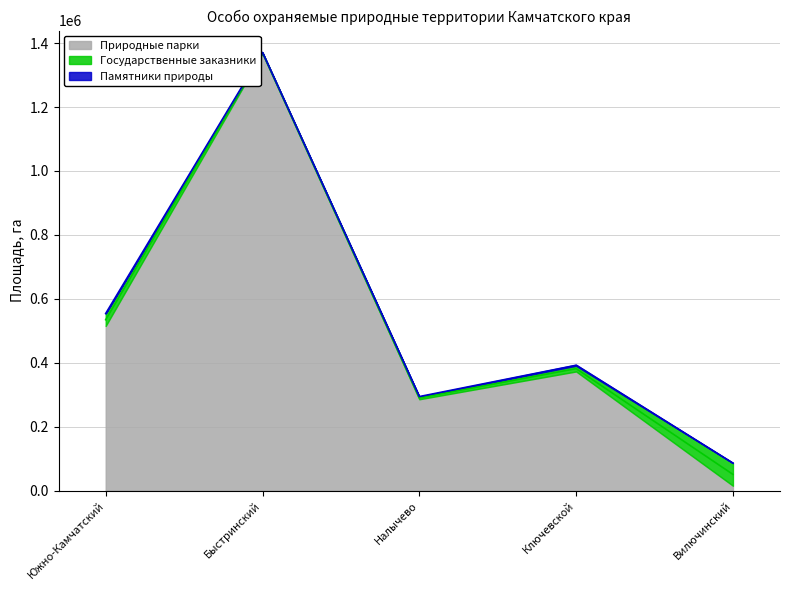

Is it true that Государственные заказники equals 8419.7 at Налычево?

True